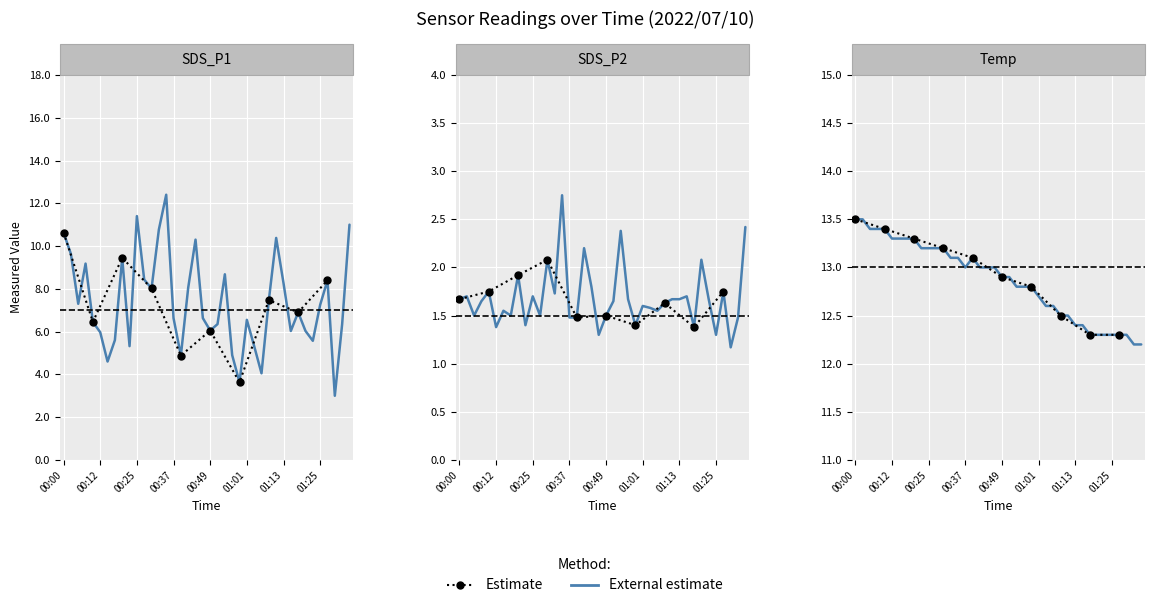

True or false: SDS_P1 and Temp intersect in this chart.

False